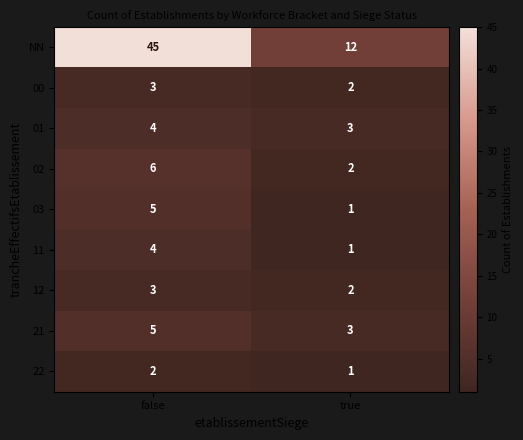

Which label corresponds to the largest value in the chart?

false